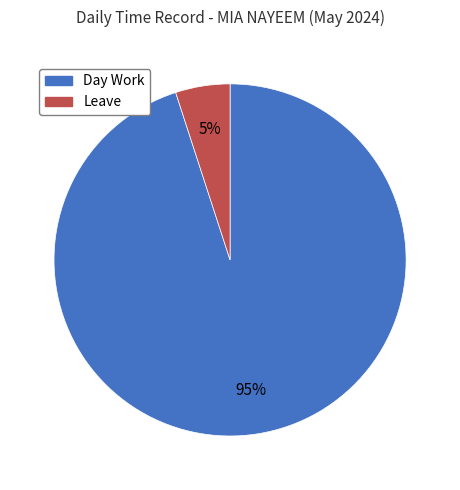

Is the sum of Leave and Day Work greater than half?

Yes